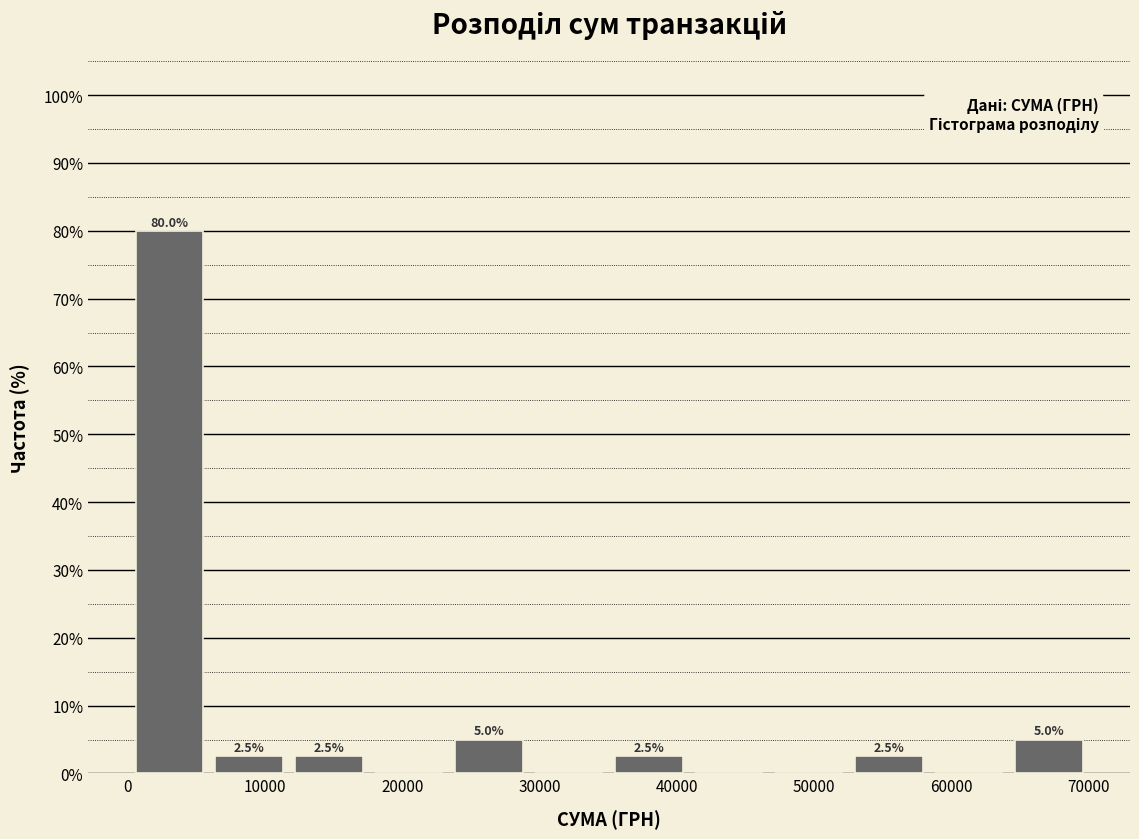

Over which range of the x-axis is the bar tallest?

0 to 6000